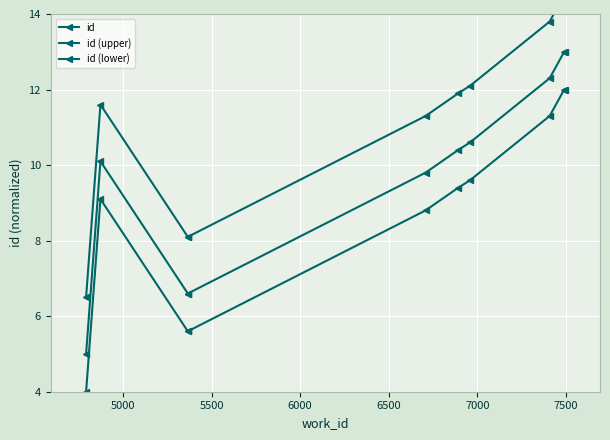

How many lines are shown in the chart?

3